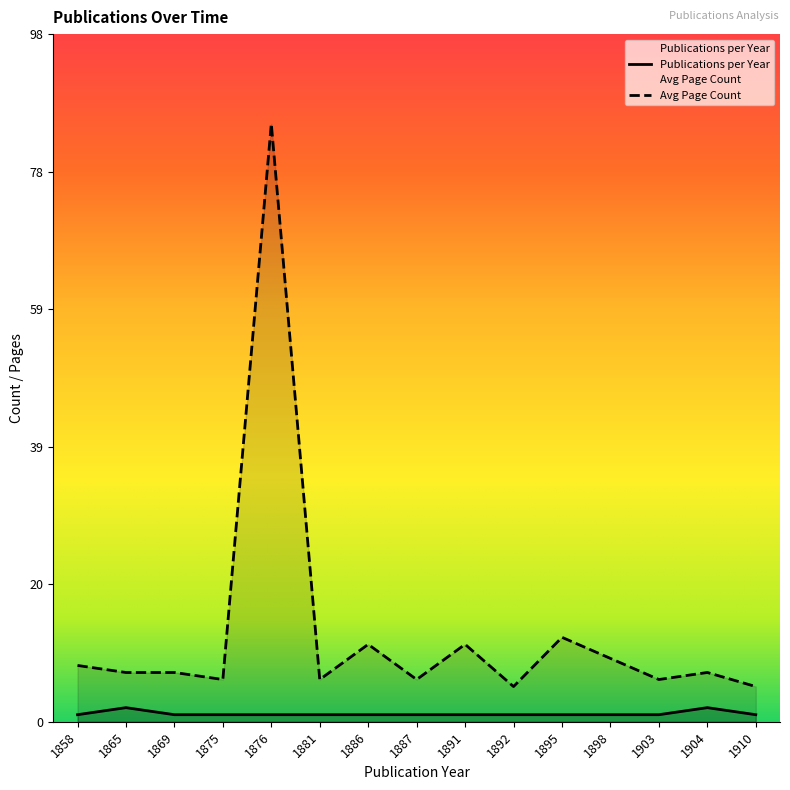

Does the chart have visible grid lines?

No